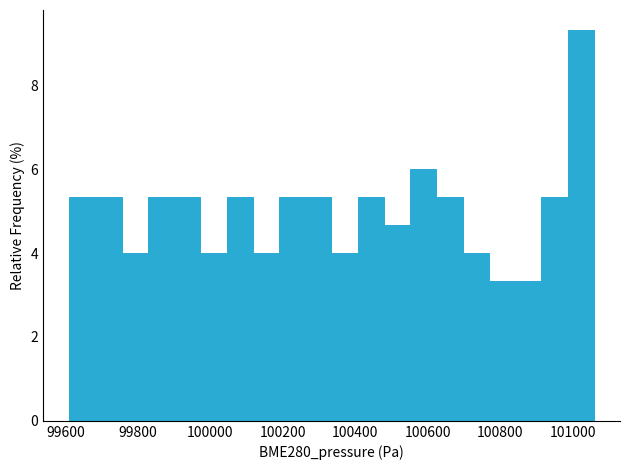

Around what value on the x-axis is the tallest bar? Give the approximate position of its centre, as read against the axis.

101020